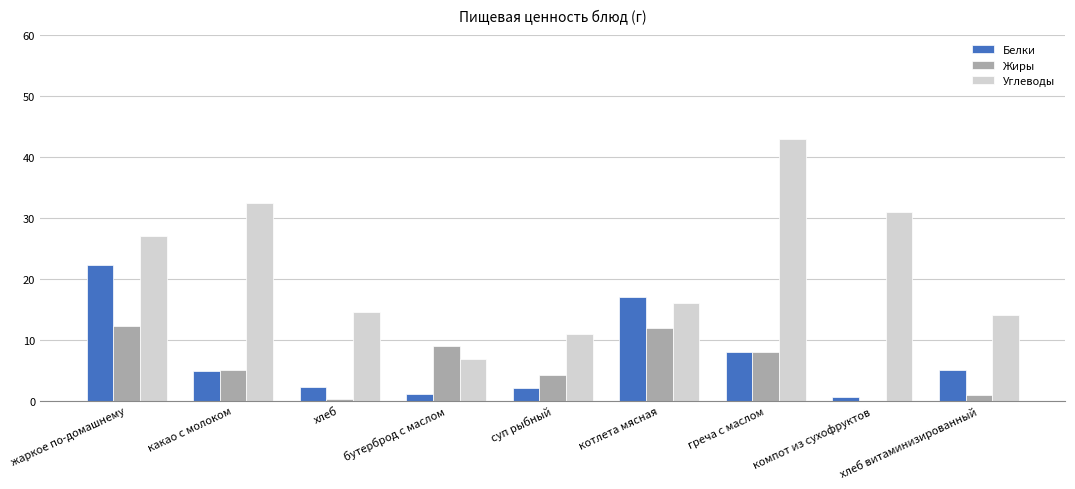

What is the sum of the Жиры values at суп рыбный and греча с маслом?

12.2